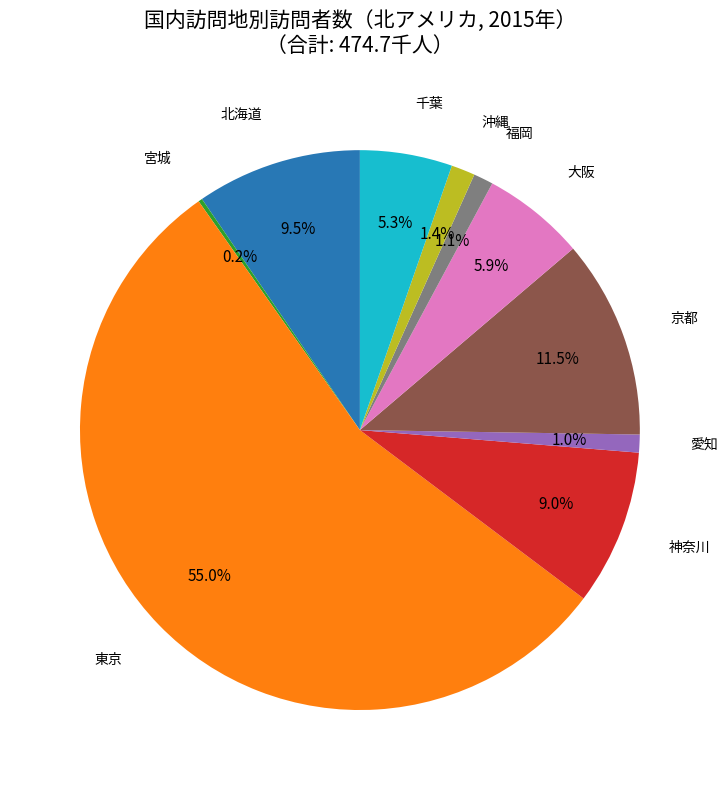

Which category has the biggest portion of the pie?

東京